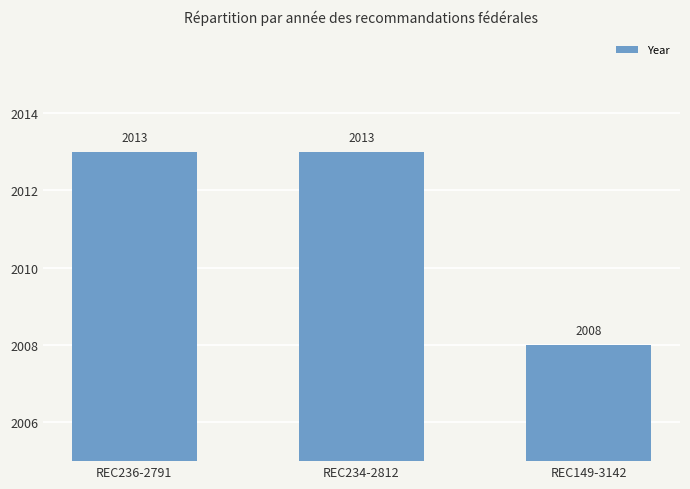

Reading right to left, transcribe all the data shown in this chart.

REC149-3142=2008	REC234-2812=2013	REC236-2791=2013